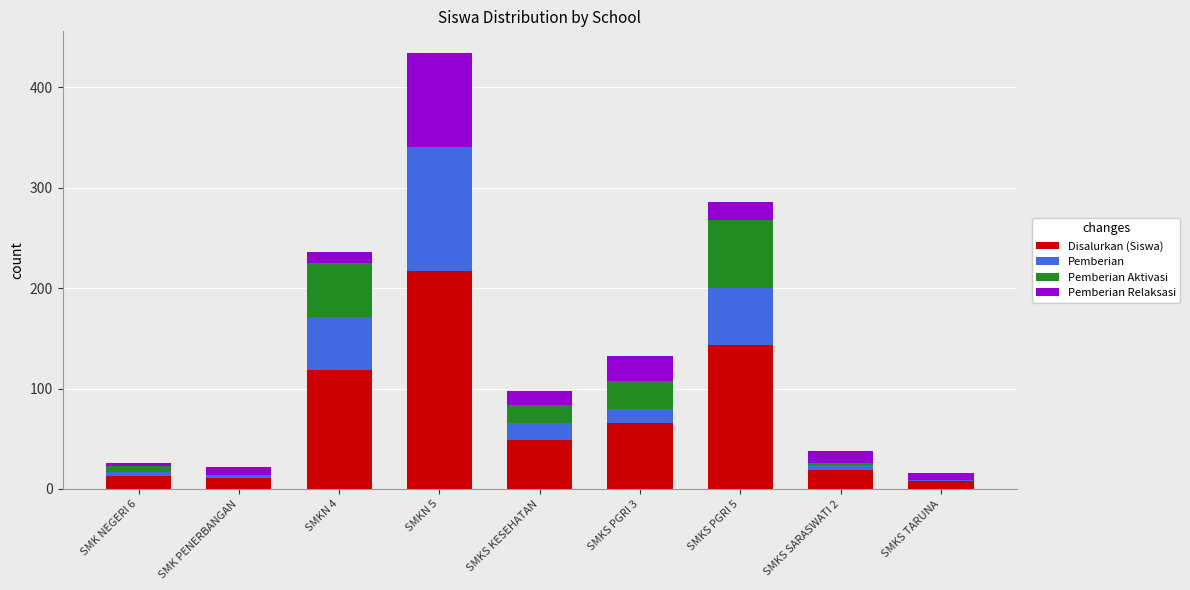

What are all the series names shown in the legend?

Disalurkan (Siswa), Pemberian, Pemberian Aktivasi, Pemberian Relaksasi